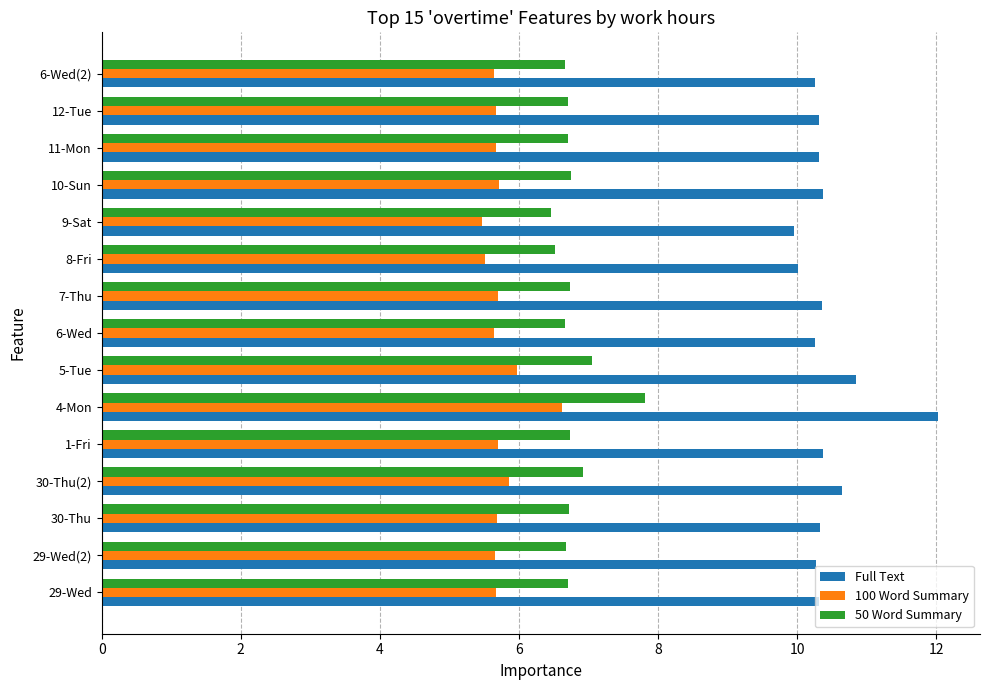

Rank the series by their maximum value, from lowest to highest.

100 Word Summary, 50 Word Summary, Full Text